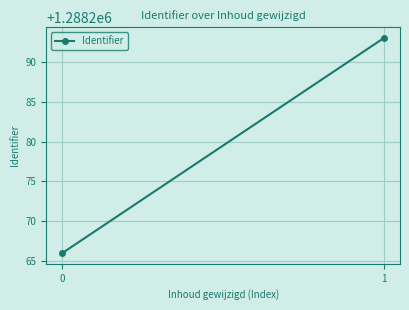

What is the change in value from 0 to 1?

+27